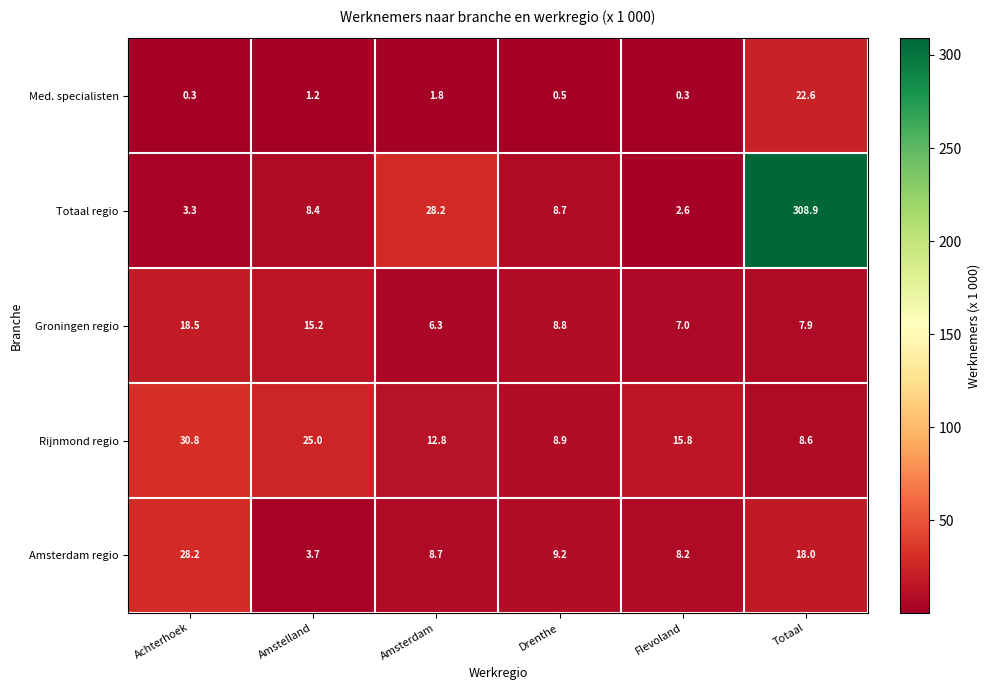

Which series has the largest range (max minus min)?

Totaal regio